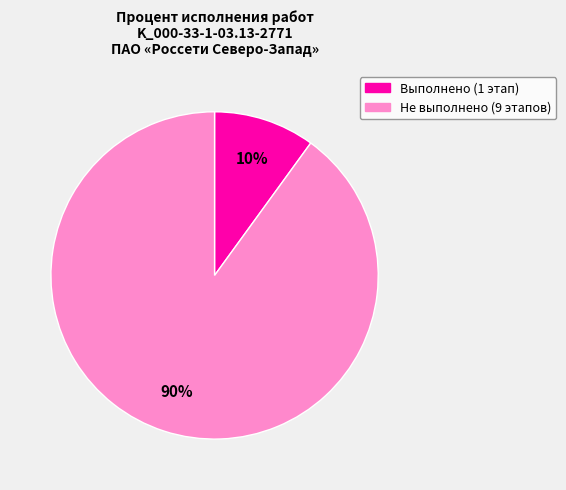

To the nearest percent, what is the difference between the largest and smallest slice percentages?

80%